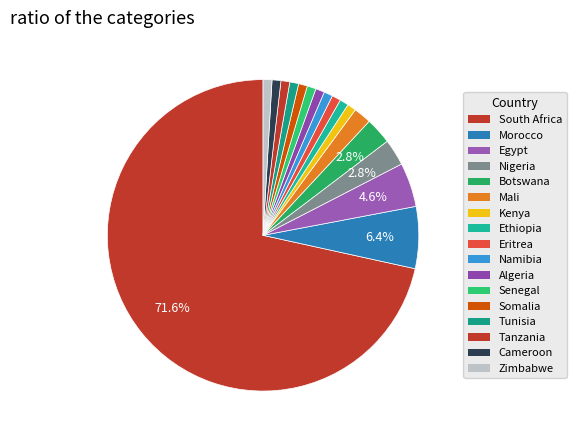

What is the change in value from Morocco to Ethiopia?

-6